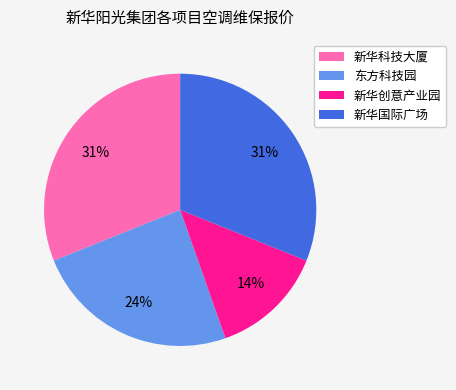

Between 新华科技大厦 and 新华创意产业园, which is larger?

新华科技大厦